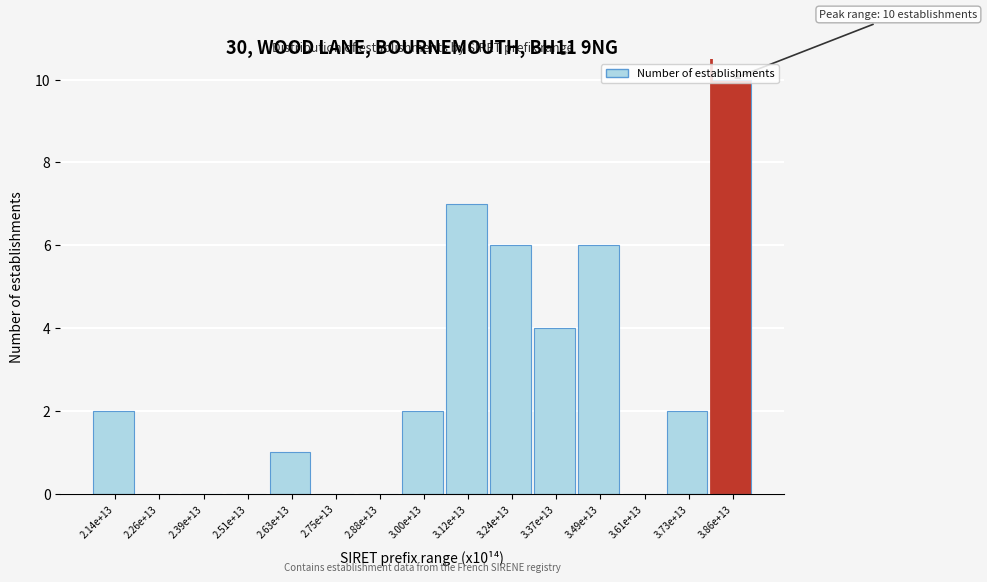

True or false: the data shows 2 at 3.73e+13.

True